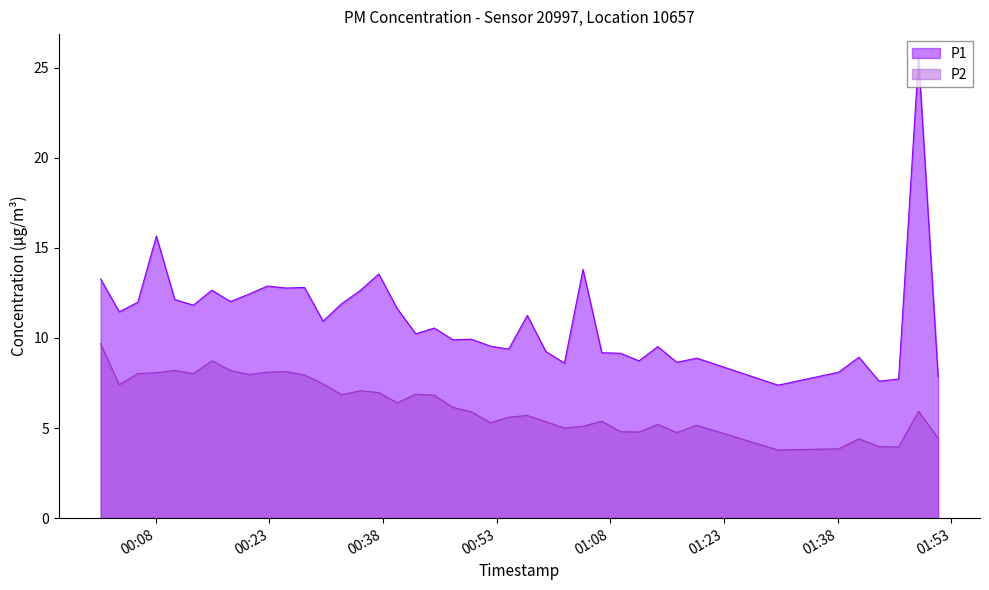

At which category does P2 reach its first local peak?

2023-05-10T00:10:31